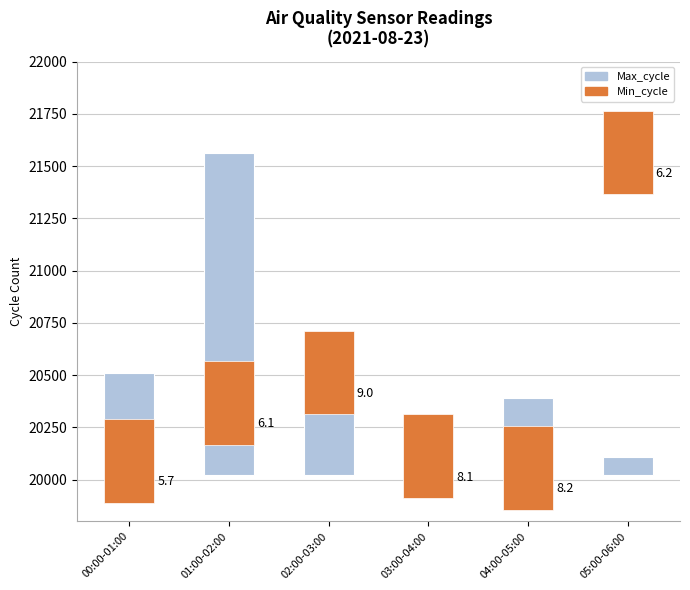

What is the difference between the maximum and minimum values?

1456